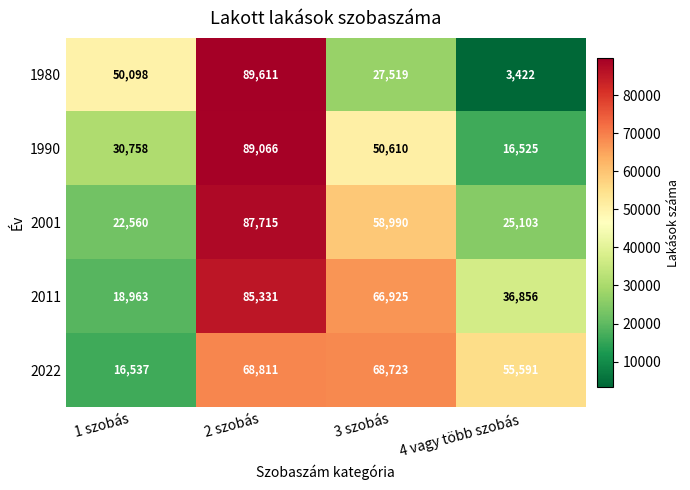

What is the difference between the maximum and minimum values in the 2001 series?

65155